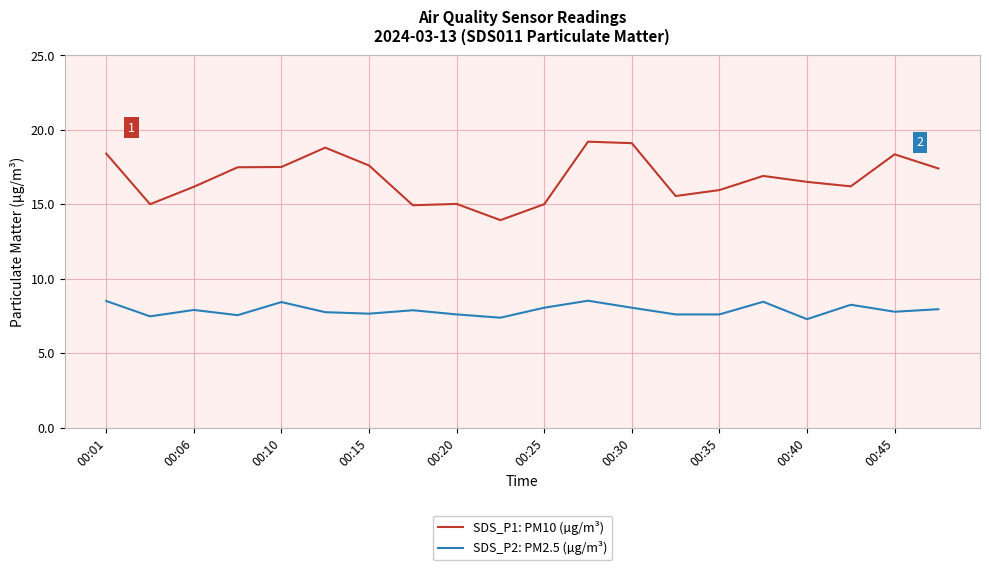

Rank the series by their maximum value, from highest to lowest.

SDS_P1: PM10 (µg/m³), SDS_P2: PM2.5 (µg/m³)